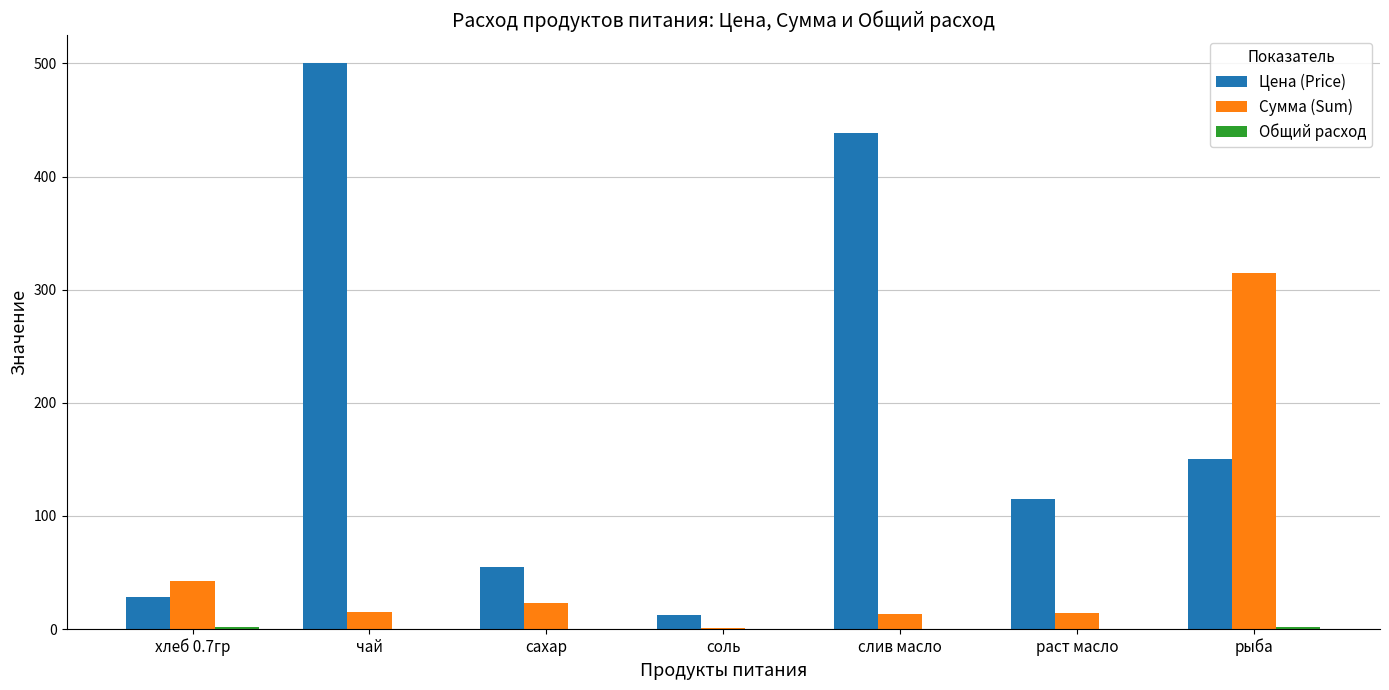

How many data points does each series have?

7